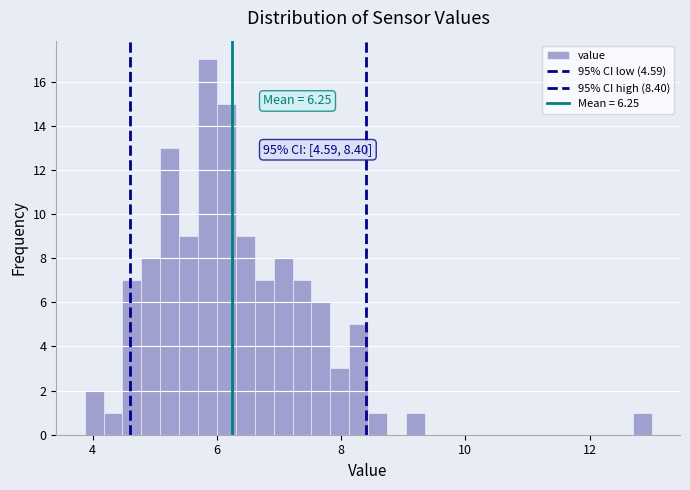

Around what value on the x-axis is the tallest bar? Give the approximate position of its centre, as read against the axis.

5.8